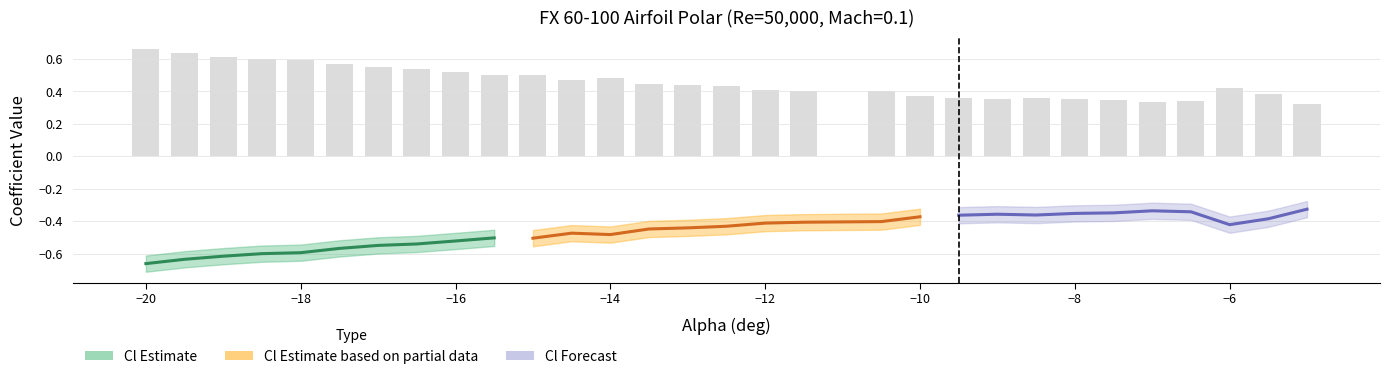

Which series has the largest range (max minus min)?

Cl Estimate